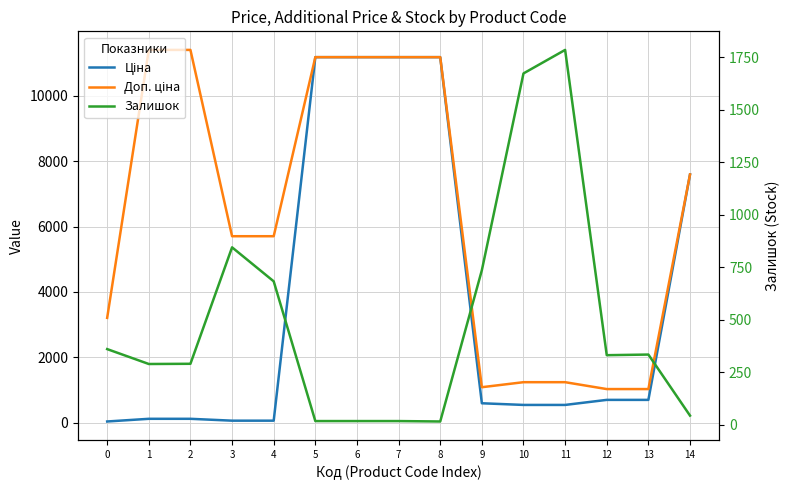

Is it true that Залишок equals 1128.6 at 4?

False